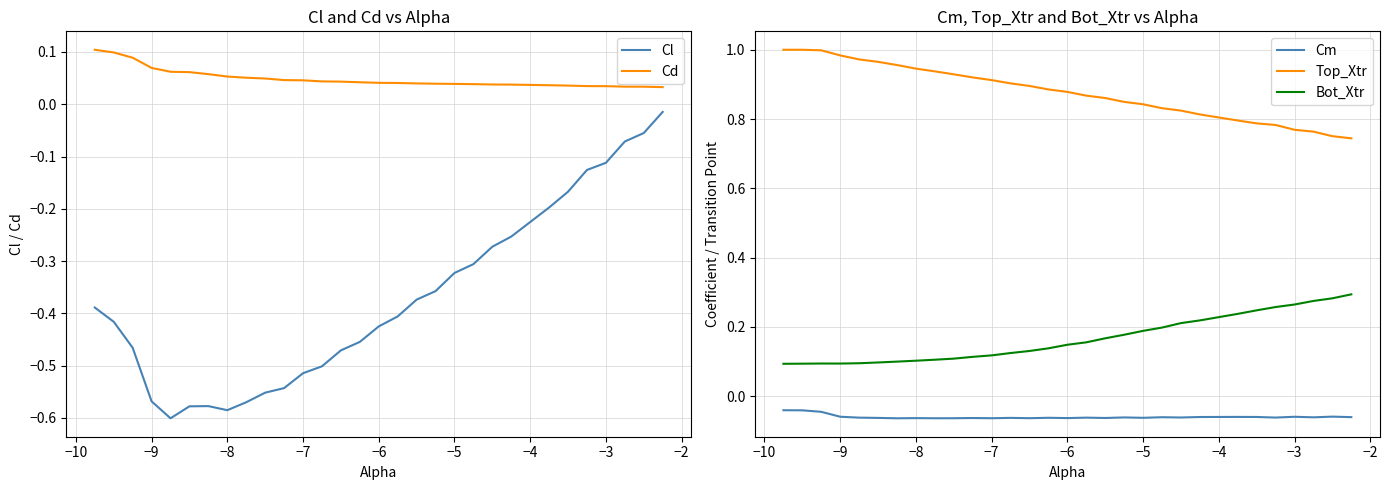

The Cl series shows -0.3 at −6. True or false?

False